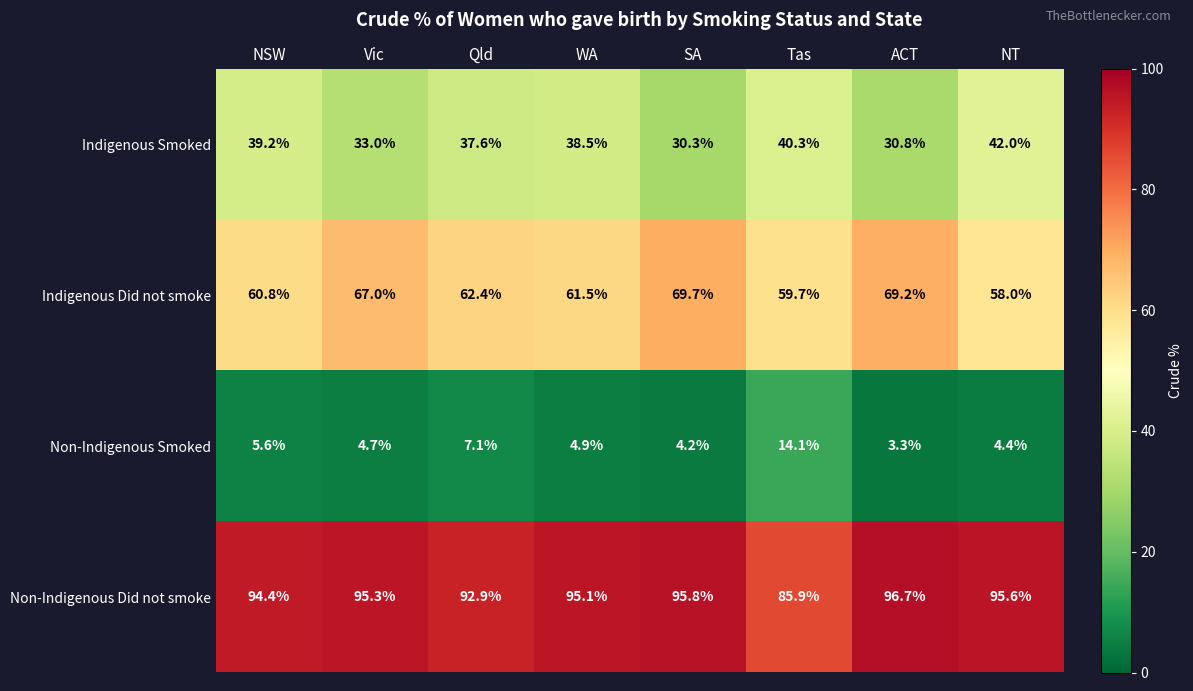

What is the maximum value shown in the chart?

96.7